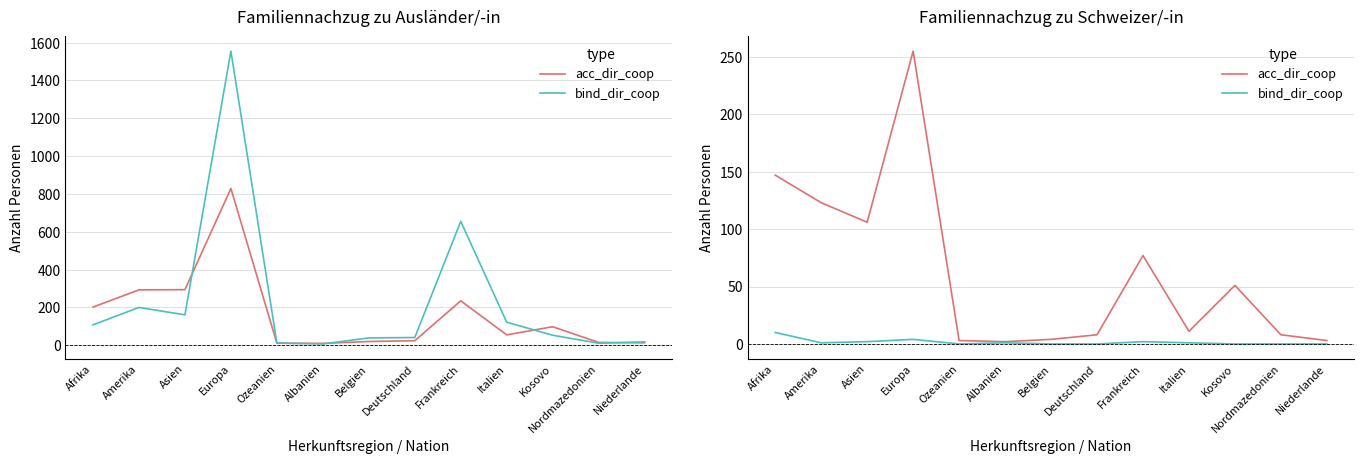

Where is the first local maximum for bind_dir_coop?

Europa